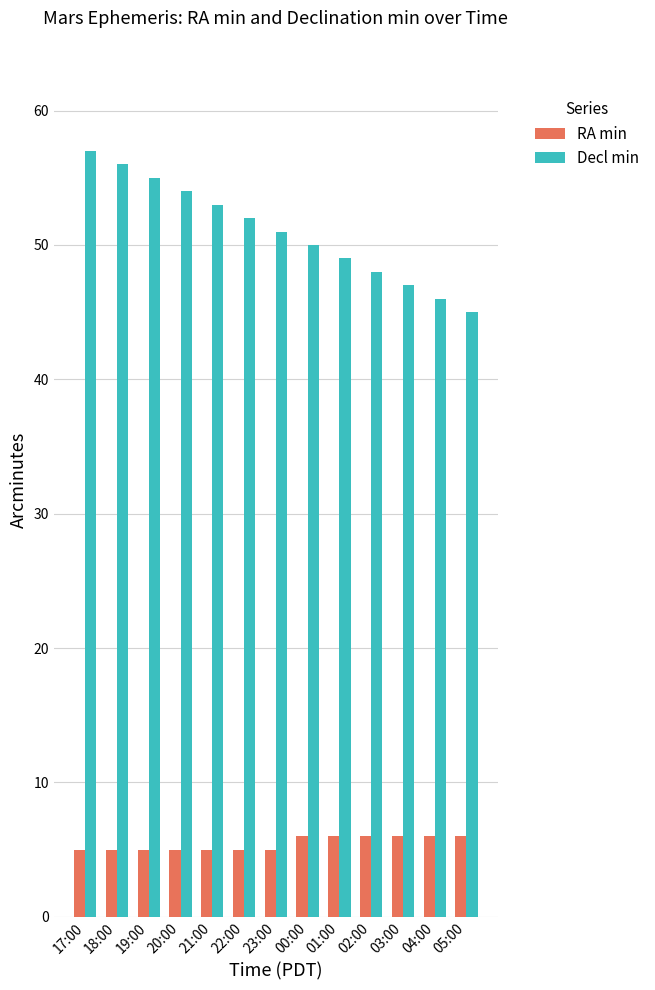

What is the smallest value displayed?

5